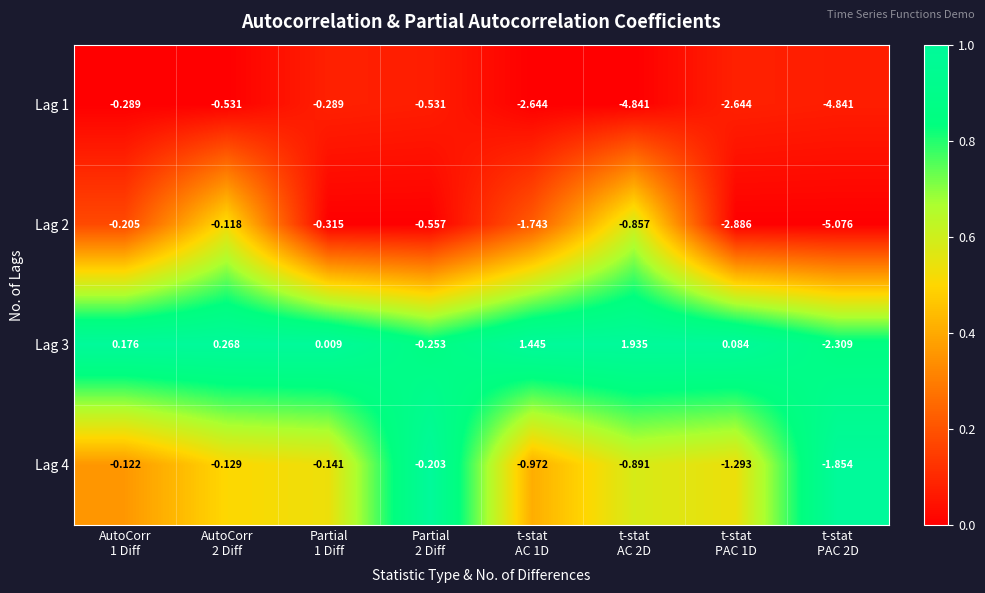

Which series has the largest range (max minus min)?

Lag 2